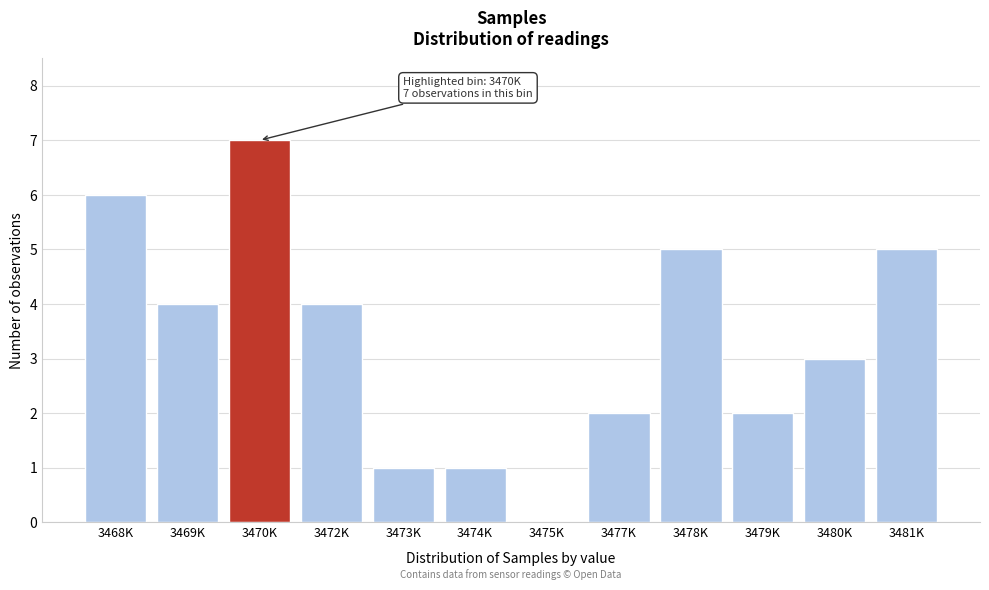

Reading right to left, transcribe all the data shown in this chart.

3481K=5	3480K=3	3479K=2	3478K=5	3477K=2	3475K=0	3474K=1	3473K=1	3472K=4	3470K=7	3469K=4	3468K=6